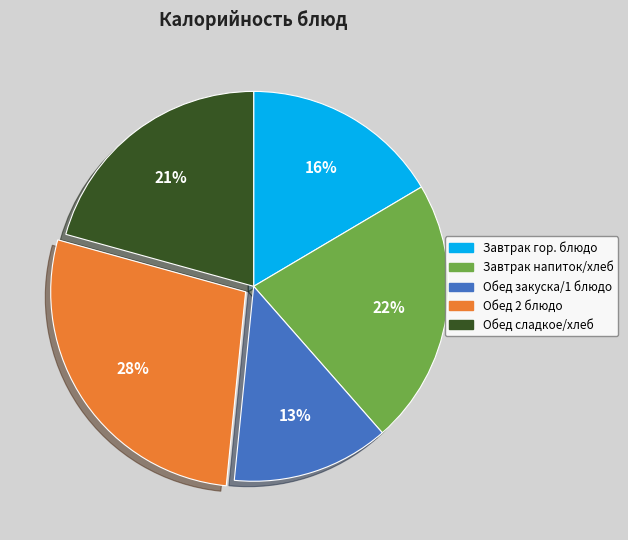

Is there a majority slice in this chart?

No